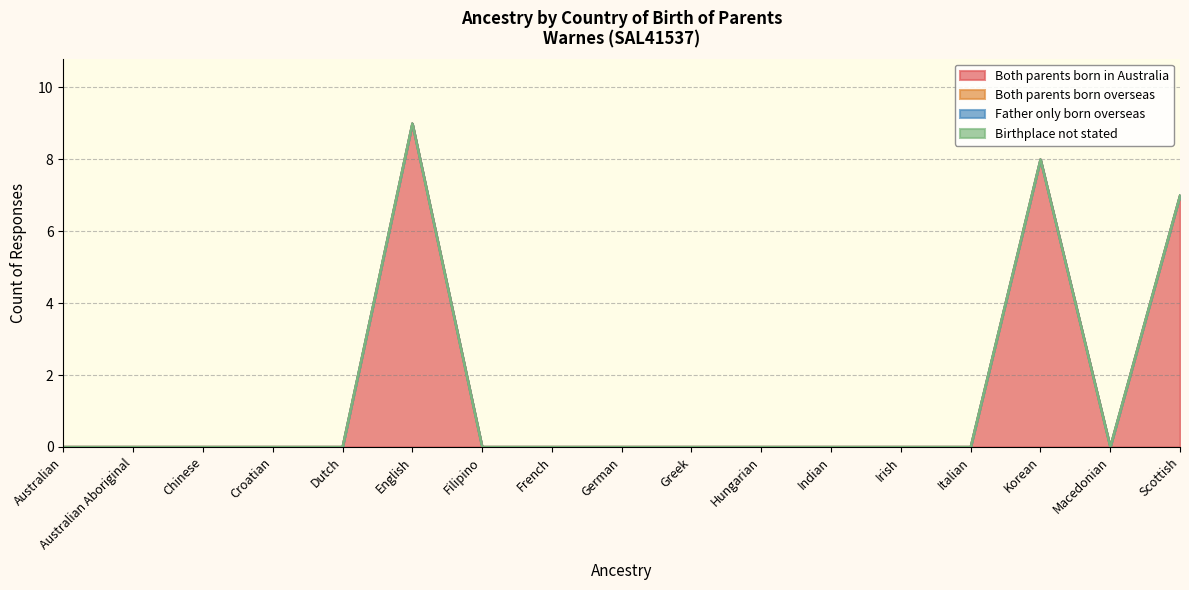

Between Korean and Macedonian, which series saw the biggest shift?

Both parents born in Australia